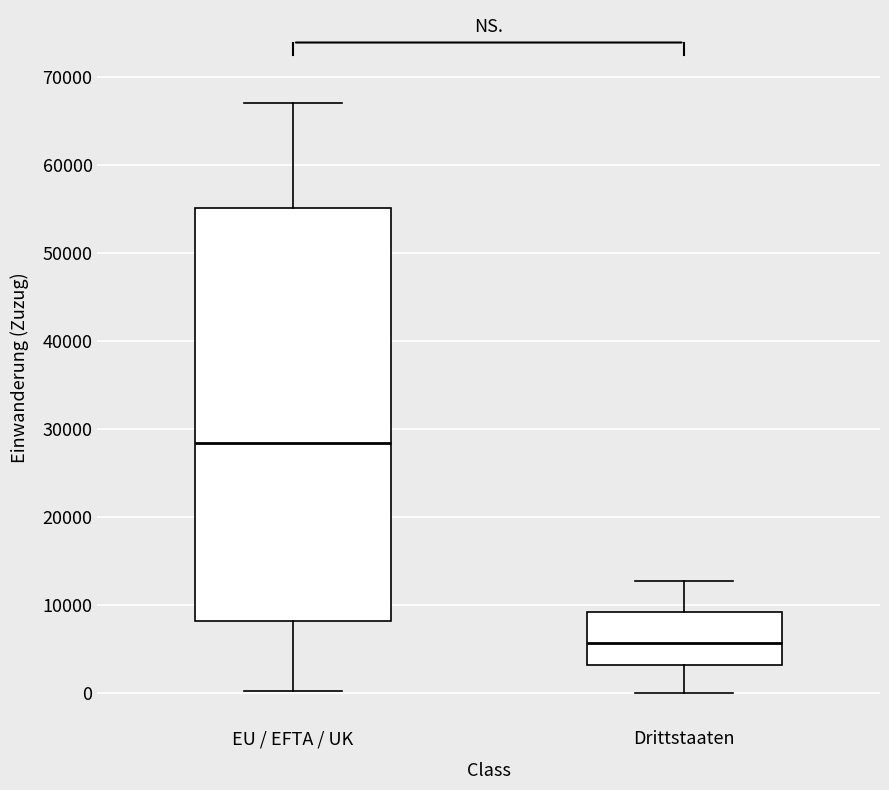

Reading left to right, read every box against the y-axis: the position of its median line, the range the box covers, and the ends of its whiskers. The values are not printed on the chart, so give them approximately, as read against the axis.

EU / EFTA / UK: median 28000, box 8000 to 55000, whiskers 0 to 67000
Drittstaaten: median 6000, box 3000 to 9000, whiskers 0 to 13000